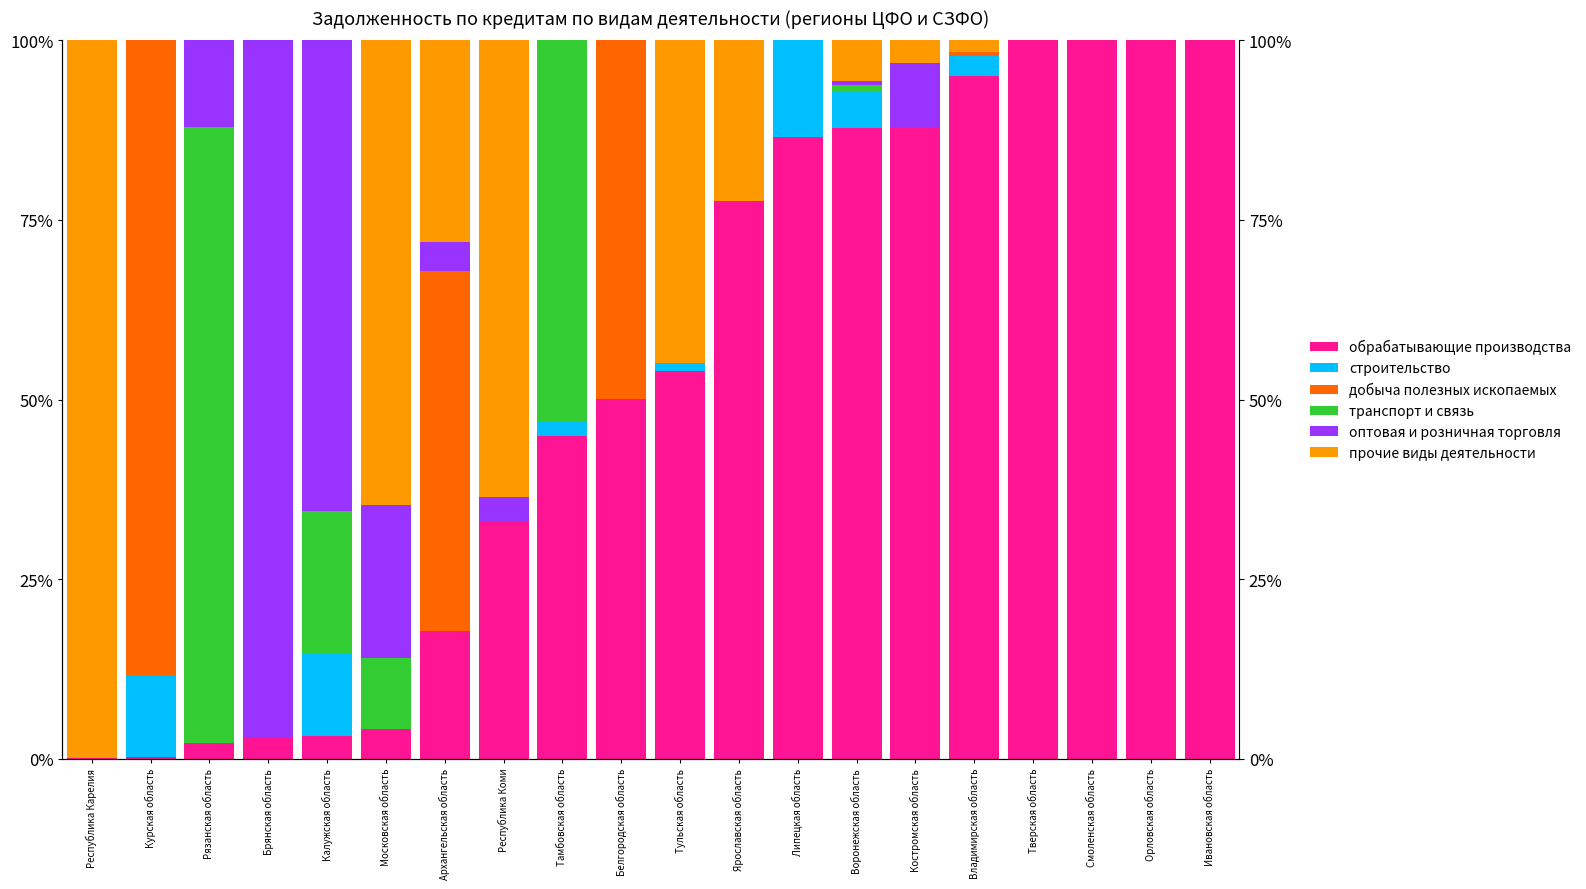

What is the average value of the оптовая и розничная торговля series?

10.6